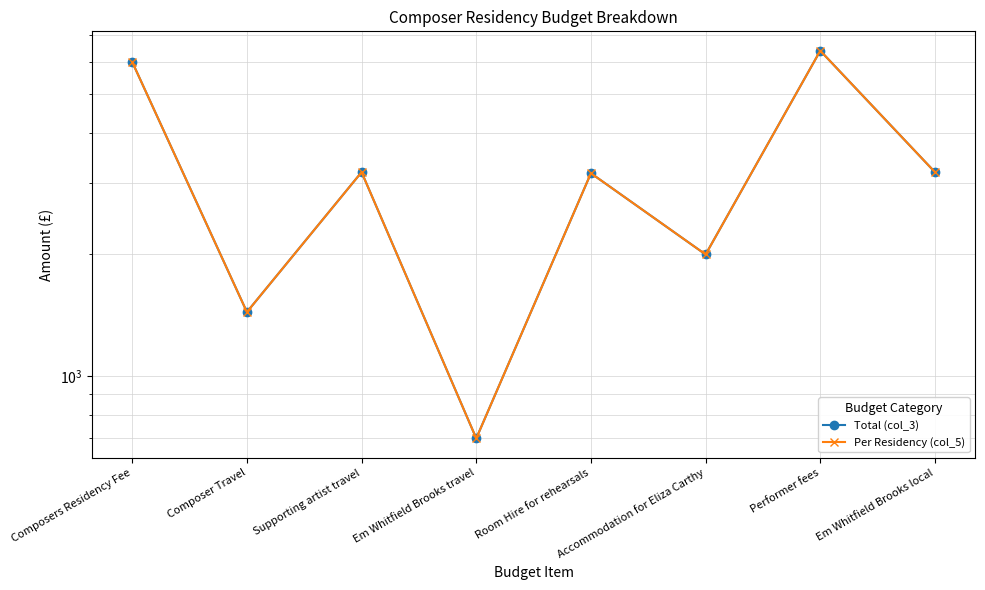

List the labels in order of Per Residency (col_5) value, largest first.

Performer fees, Composers Residency Fee, Supporting artist travel, Em Whitfield Brooks local, Room Hire for rehearsals, Accommodation for Eliza Carthy, Composer Travel, Em Whitfield Brooks travel